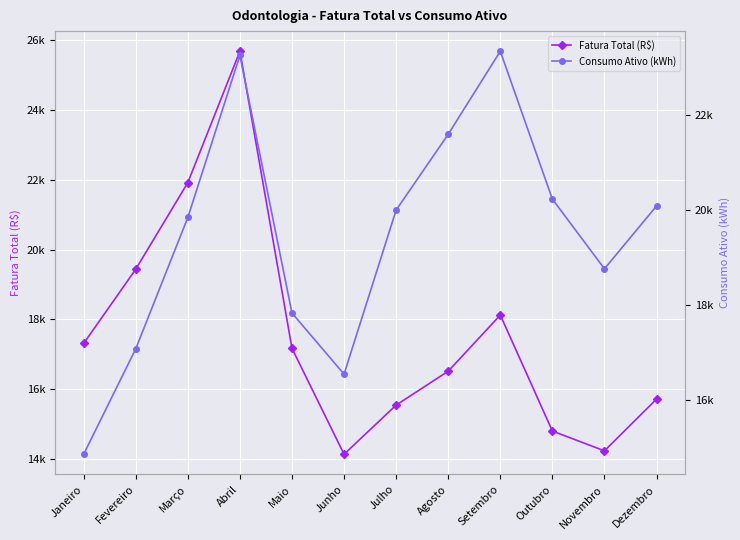

Rank the series at Setembro from lowest to highest value.

Fatura Total (R$), Consumo Ativo (kWh)